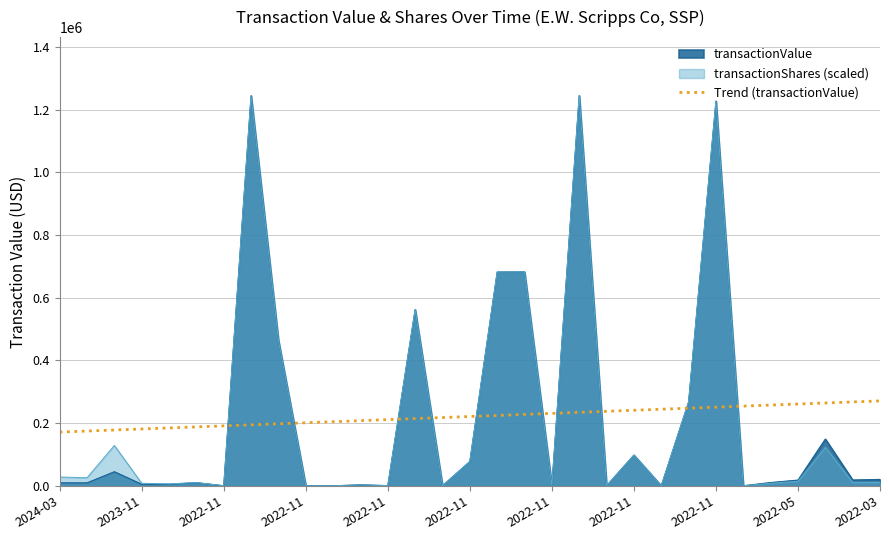

What is the sum of the values at 2022-05 and 25?

455578.7